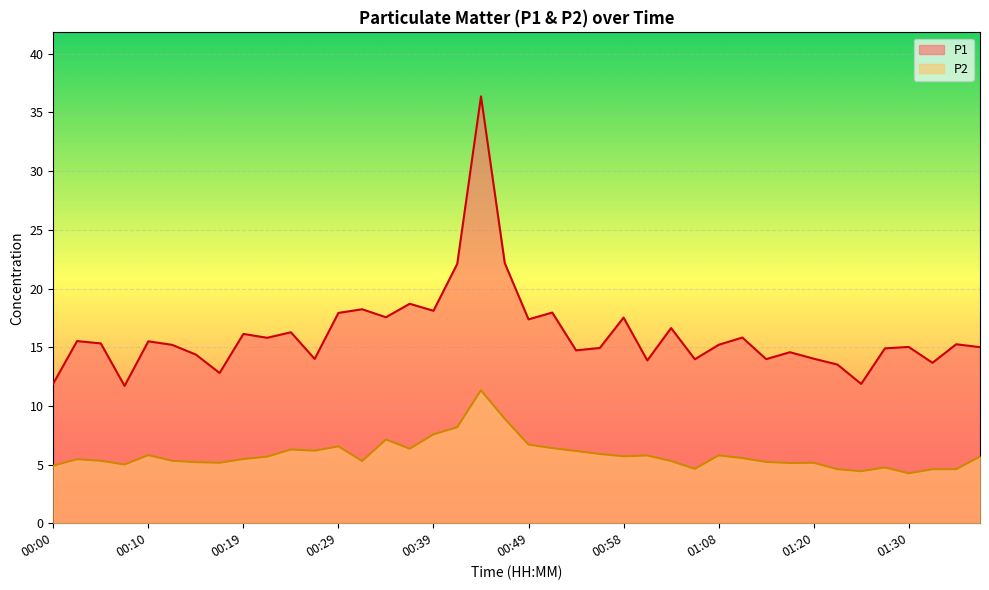

Rank the categories by P1 value from highest to lowest.

00:44, 00:46, 00:41, 00:37, 00:32, 00:39, 00:51, 00:29, 00:34, 00:58, 00:49, 01:03, 00:24, 00:19, 01:11, 00:22, 00:02, 00:10, 00:05, 01:35, 00:12, 01:08, 01:30, 01:38, 00:56, 01:28, 00:54, 01:18, 00:15, 01:20, 00:27, 01:13, 01:06, 01:01, 01:33, 01:23, 00:17, 00:00, 01:25, 00:07